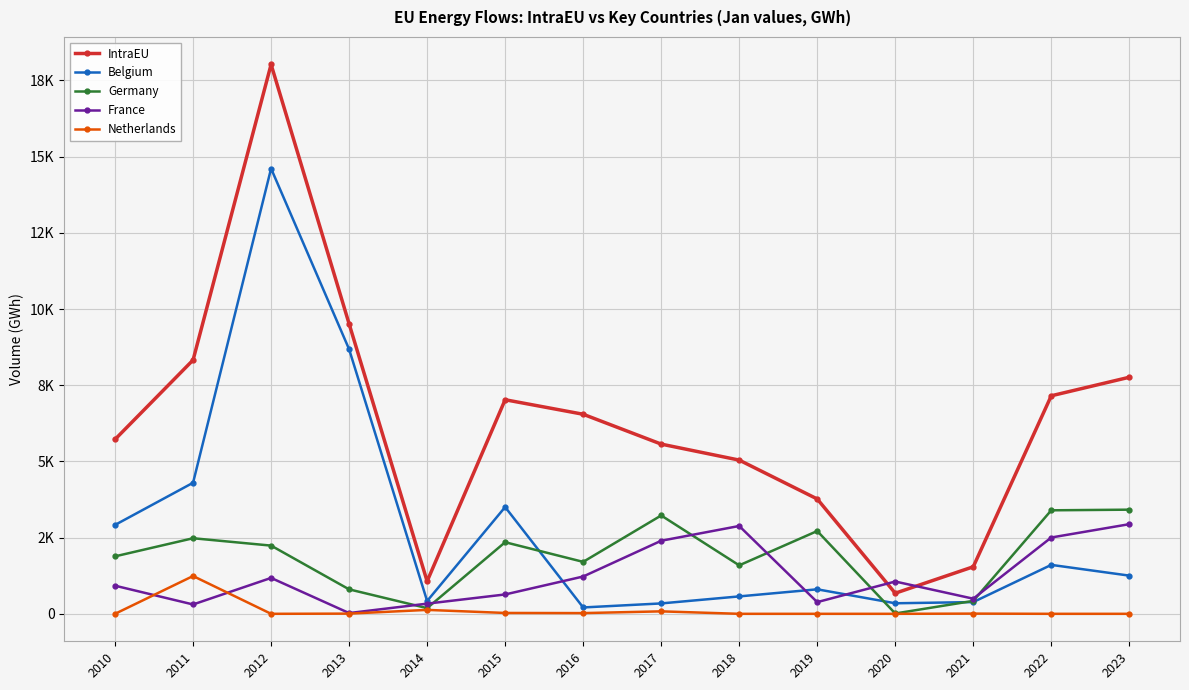

At which label does Germany first exceed 2238?

2011